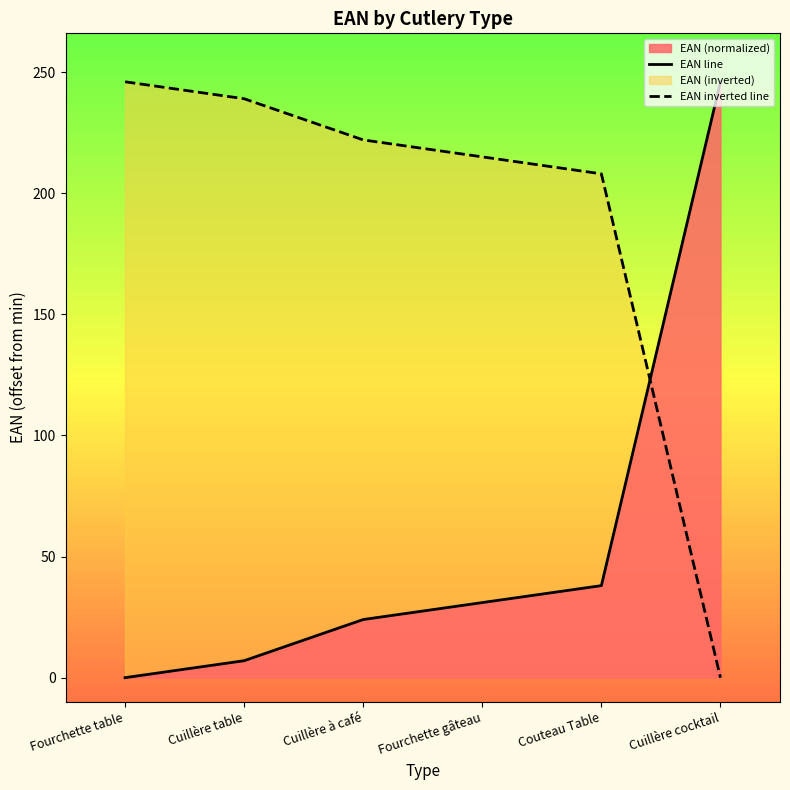

The EAN line series shows 246 at Cuillère cocktail. True or false?

True